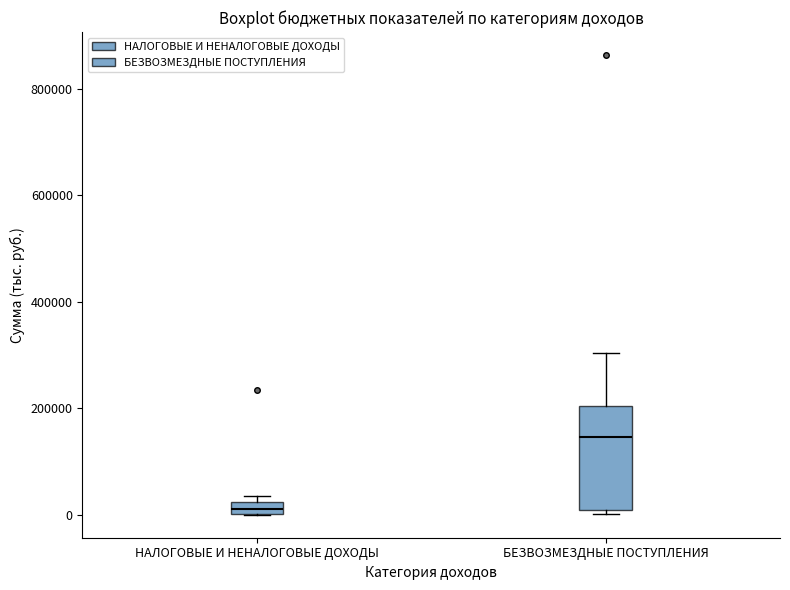

Which box has the highest median line?

БЕЗВОЗМЕЗДНЫЕ ПОСТУПЛЕНИЯ